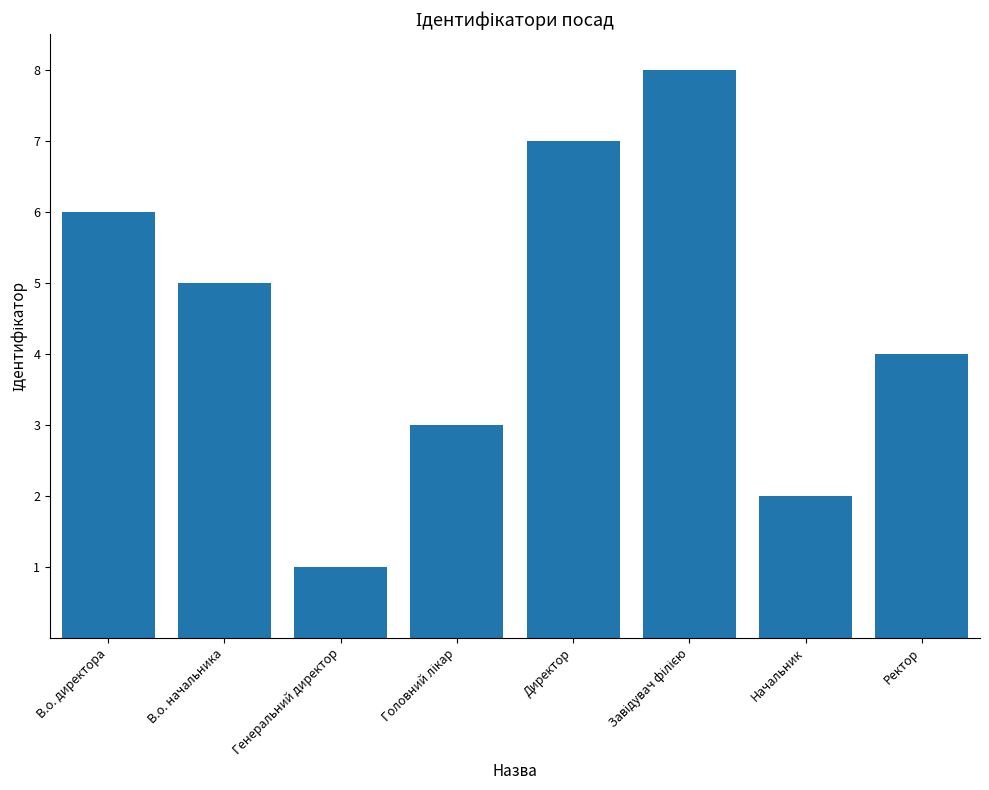

How many distinct data groups are displayed?

1